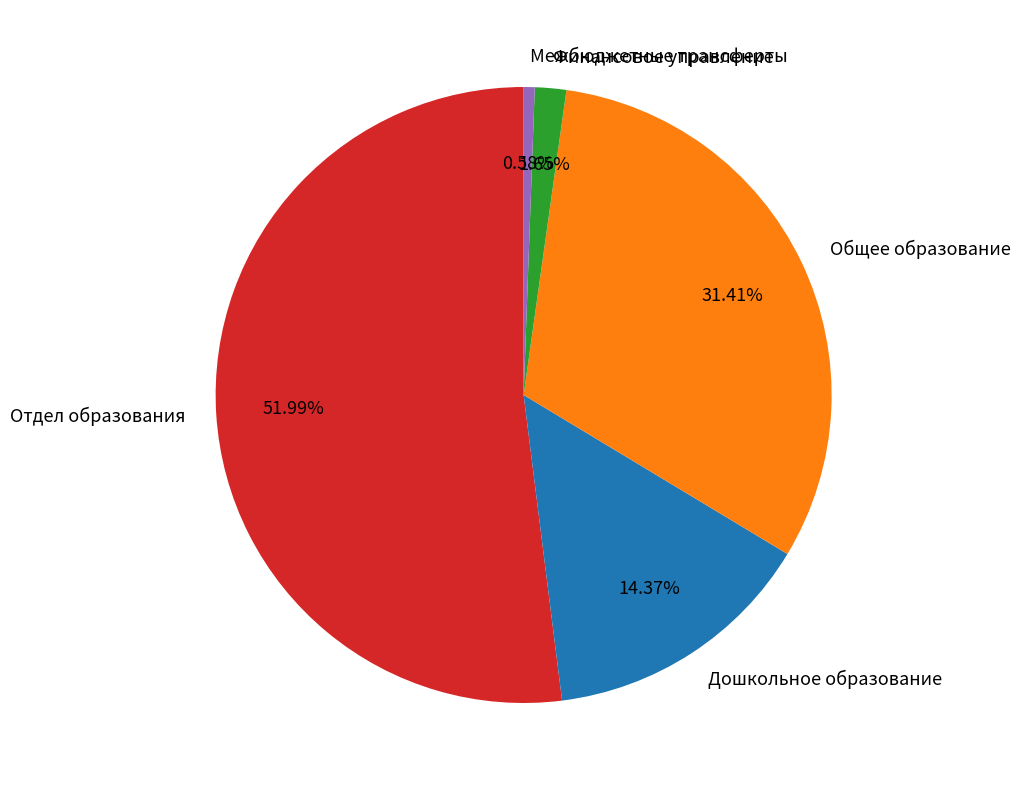

Count the number of slices in the pie.

5